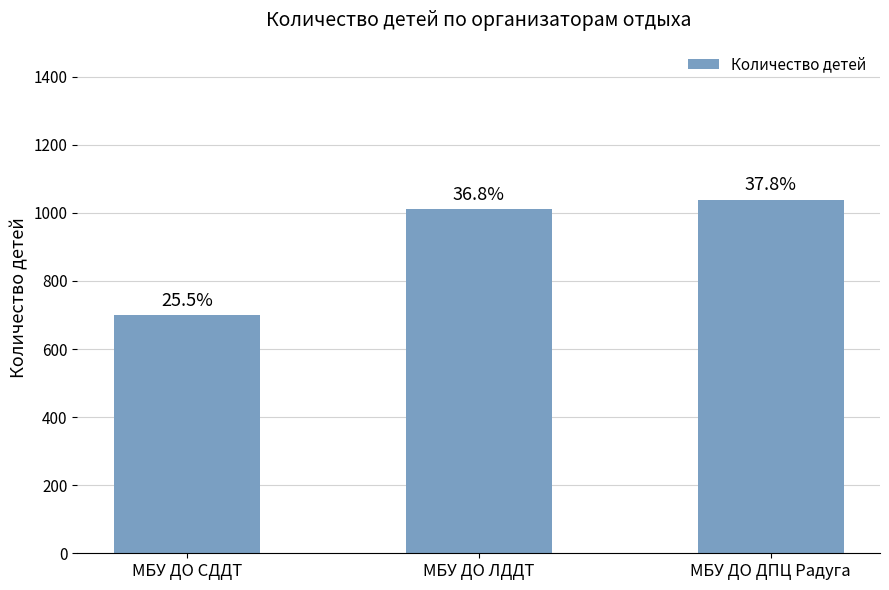

The value at МБУ ДО ДПЦ Радуга is 250. True or false?

False